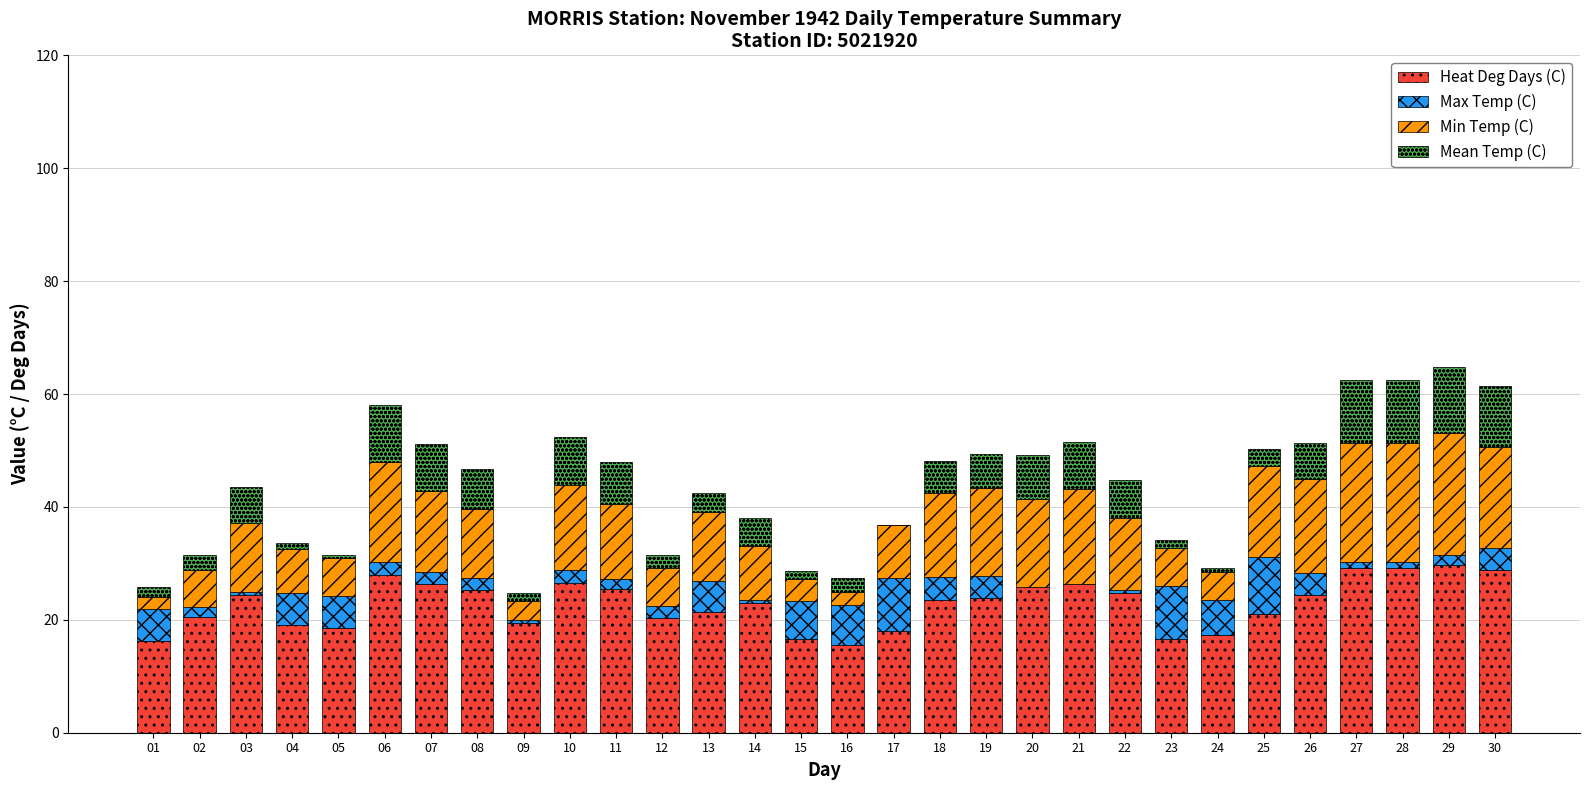

True or false: Heat Deg Days (C) has a value of 16.6 at 23.

True